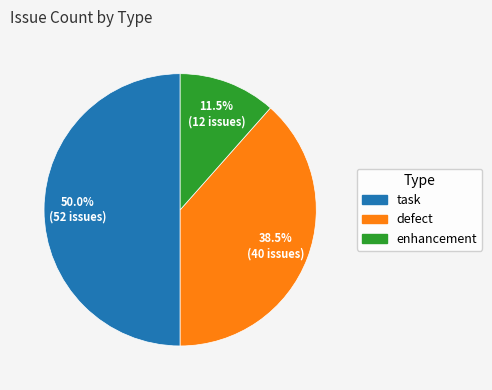

Rank the categories by value from lowest to highest.

enhancement, defect, task